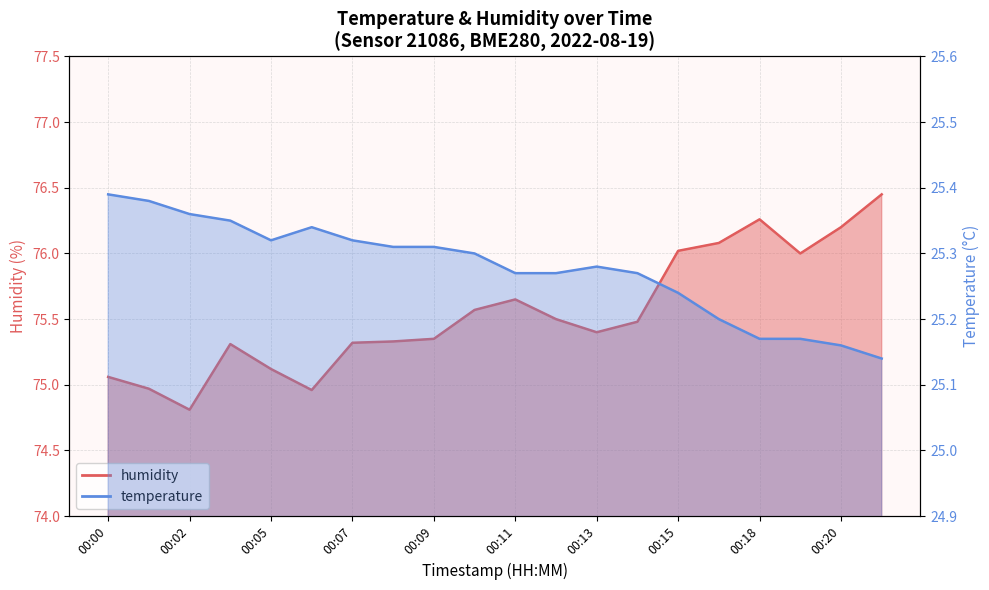

True or false: temperature and humidity cross at least once.

False